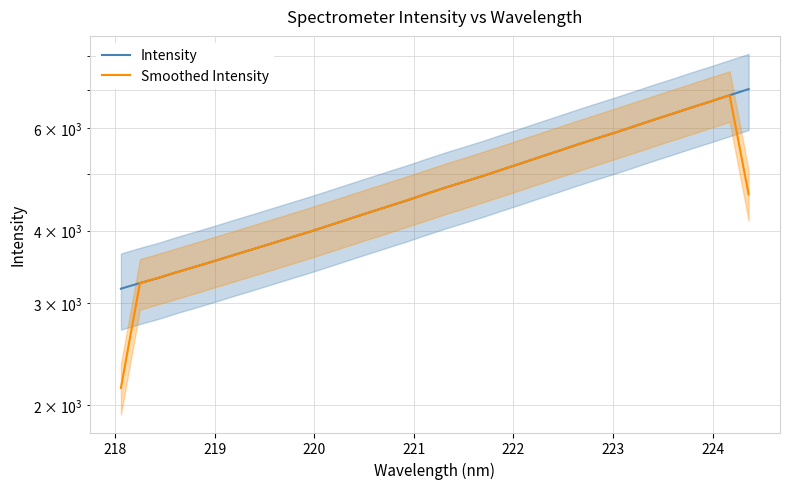

Does the chart have visible grid lines?

Yes